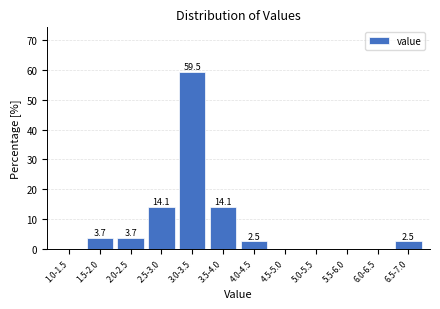

Reading right to left, list all the values displayed in this chart.

6.5-7.0=2.5	6.0-6.5=0.0	5.5-6.0=0.0	5.0-5.5=0.0	4.5-5.0=0.0	4.0-4.5=2.5	3.5-4.0=14.1	3.0-3.5=59.5	2.5-3.0=14.1	2.0-2.5=3.7	1.5-2.0=3.7	1.0-1.5=0.0